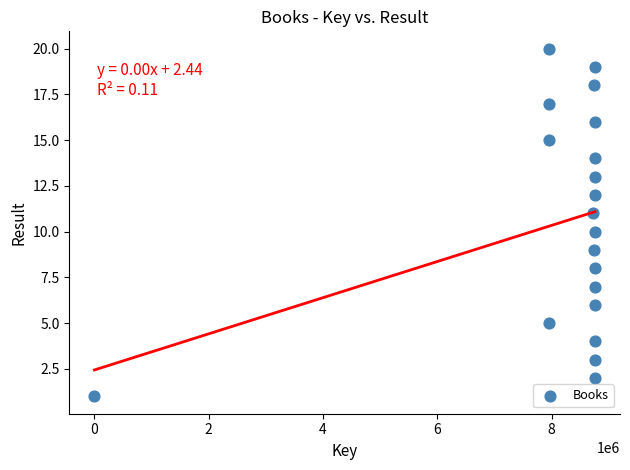

What is the range of Y values (max minus min)?

19